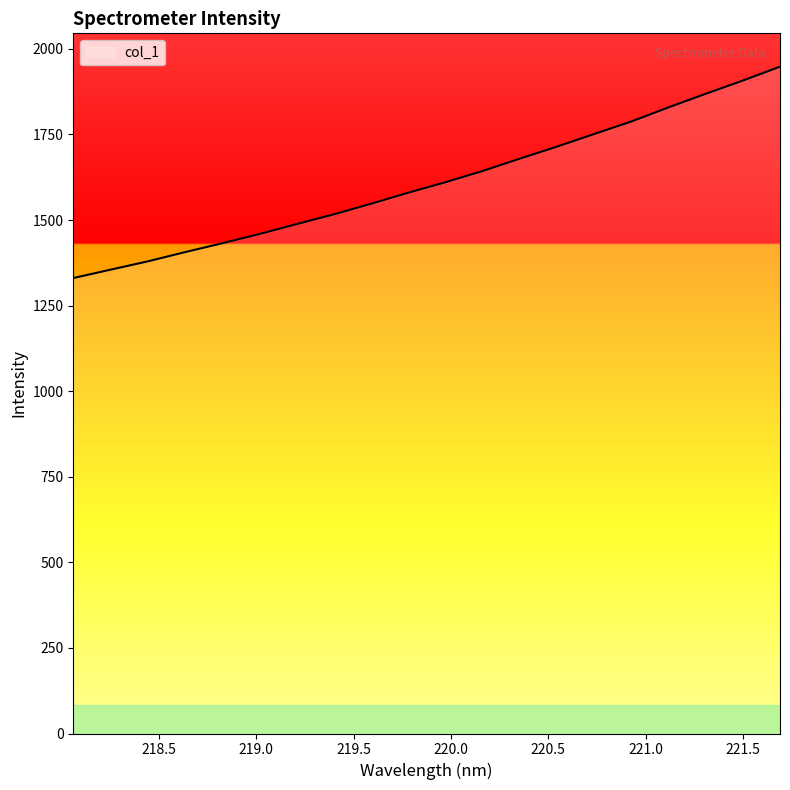

What is the maximum value shown in the chart?

1948.0